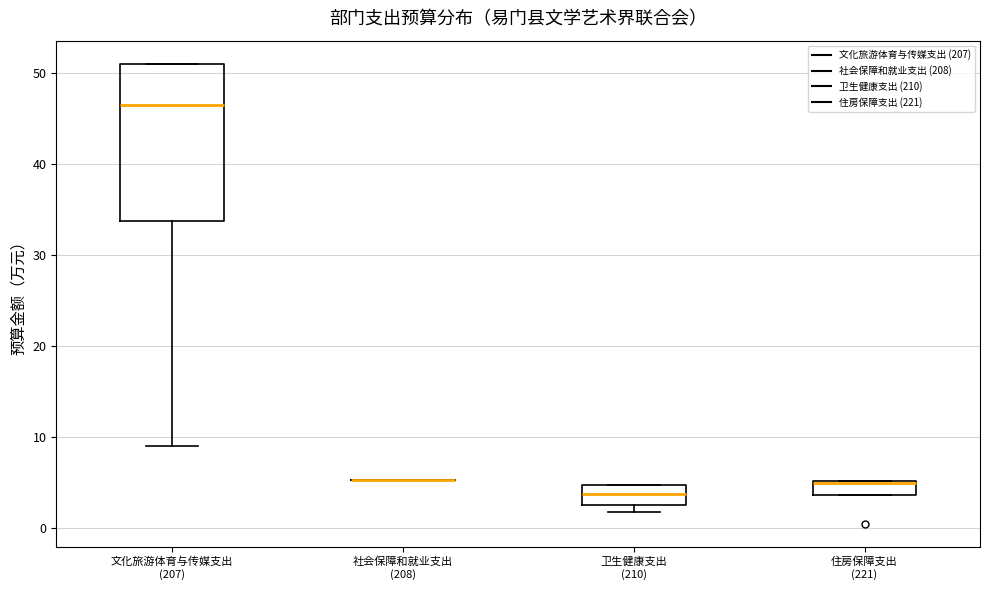

Comparing the boxes themselves (not the whiskers), which one is the tallest?

文化旅游体育与传媒支出 (207)